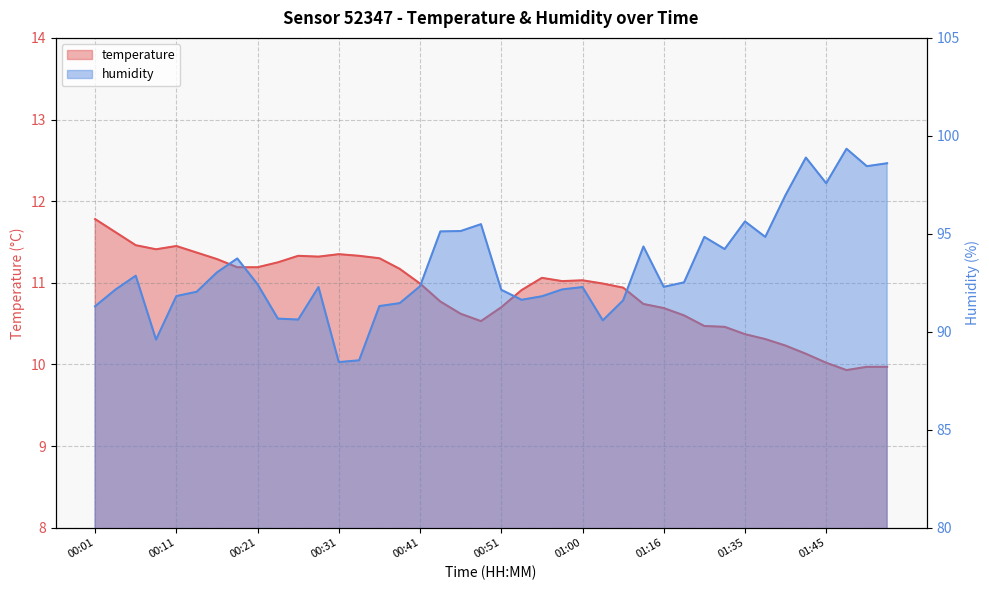

List the series in order of their overall mean, lowest first.

temperature, humidity